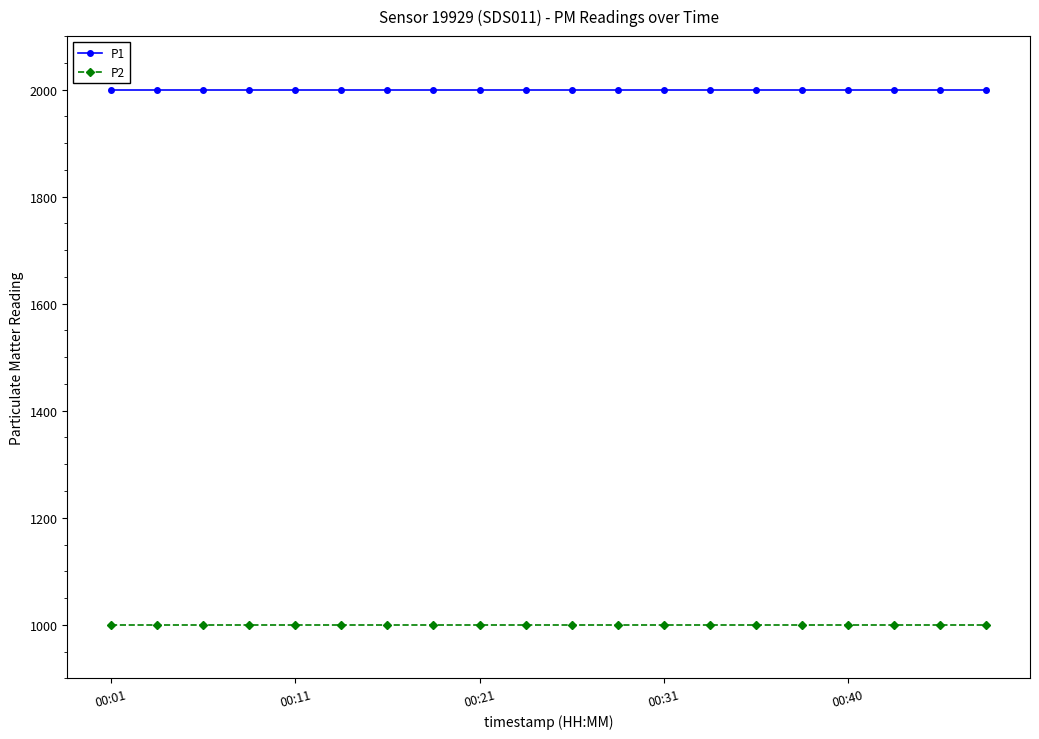

At how many categories does at least one series exceed 1824?

20